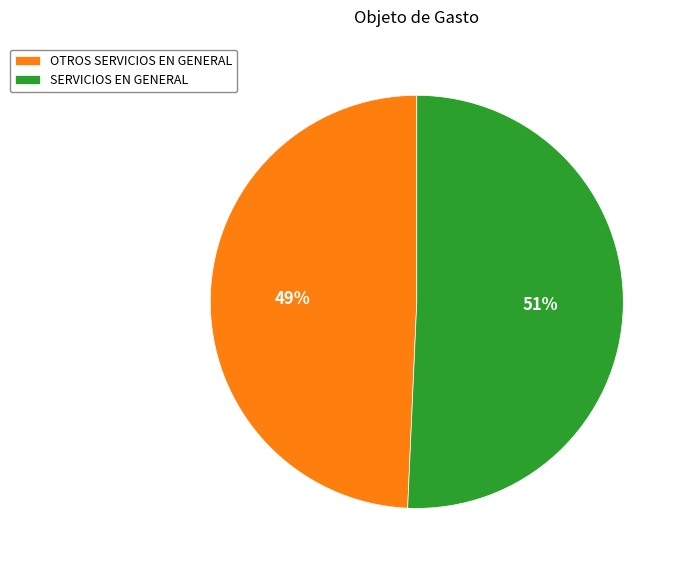

To the nearest percent, what portion does SERVICIOS EN GENERAL represent?

51%